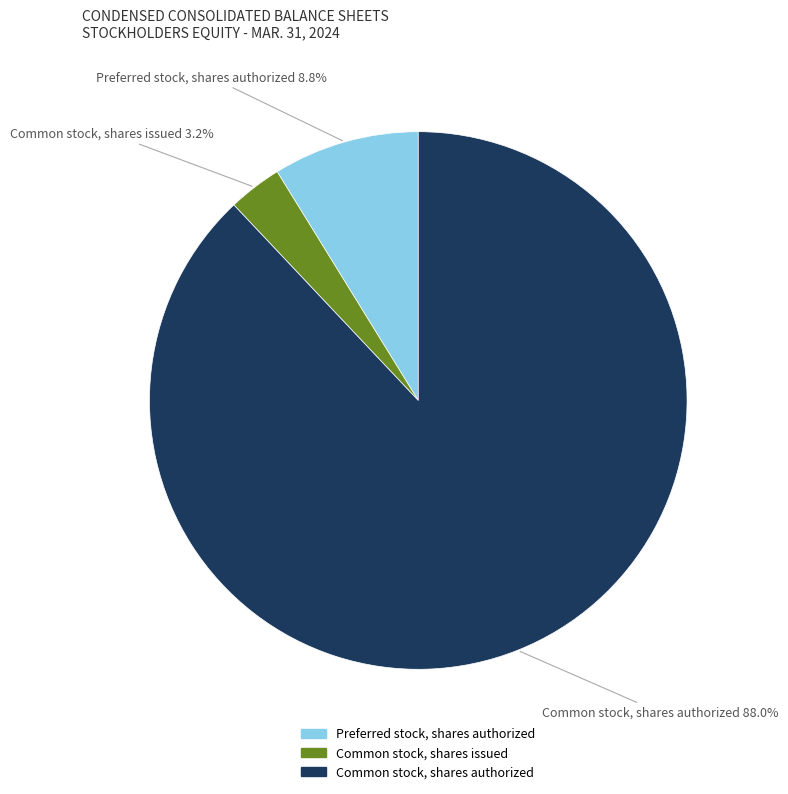

Rank the categories by value from highest to lowest.

Common stock, shares authorized, Preferred stock, shares authorized, Common stock, shares issued